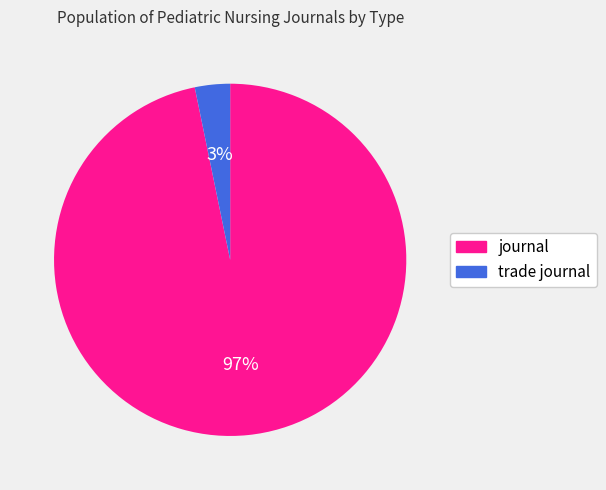

How many segments does this pie chart have?

2